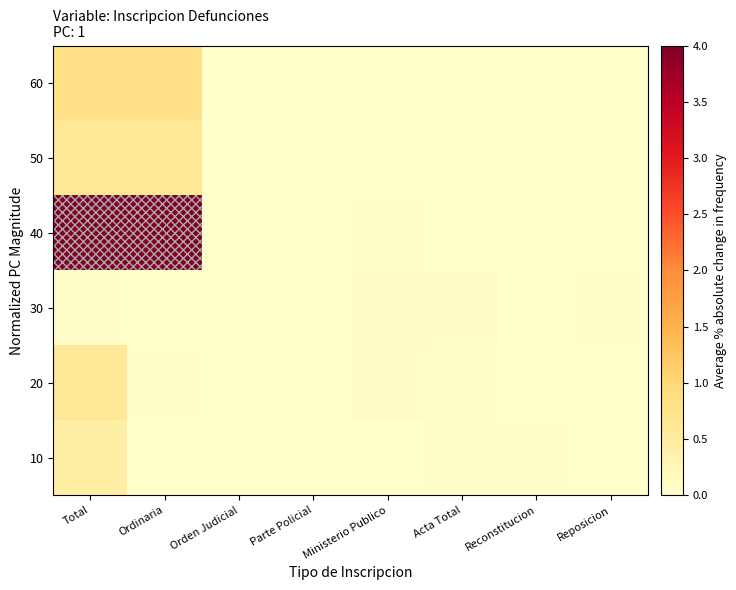

Reading left to right, transcribe all the data shown in this chart.

10: Total=0.4	Ordinaria=0.0	Orden Judicial=0.0	Parte Policial=0.0	Ministerio Publico=0.0	Acta Total=0.0	Reconstitucion=0.0	Reposicion=0.0
20: Total=0.6	Ordinaria=0.0	Orden Judicial=0.0	Parte Policial=0.0	Ministerio Publico=0.1	Acta Total=0.0	Reconstitucion=0.0	Reposicion=0.0
30: Total=0.0	Ordinaria=0.0	Orden Judicial=0.0	Parte Policial=0.0	Ministerio Publico=0.1	Acta Total=0.1	Reconstitucion=0.0	Reposicion=0.0
40: Total=4.0	Ordinaria=4.0	Orden Judicial=0.0	Parte Policial=0.0	Ministerio Publico=0.0	Acta Total=0.0	Reconstitucion=0.0	Reposicion=0.0
50: Total=0.6	Ordinaria=0.6	Orden Judicial=0.0	Parte Policial=0.0	Ministerio Publico=0.0	Acta Total=0.0	Reconstitucion=0.0	Reposicion=0.0
60: Total=0.8	Ordinaria=0.8	Orden Judicial=0.0	Parte Policial=0.0	Ministerio Publico=0.0	Acta Total=0.0	Reconstitucion=0.0	Reposicion=0.0